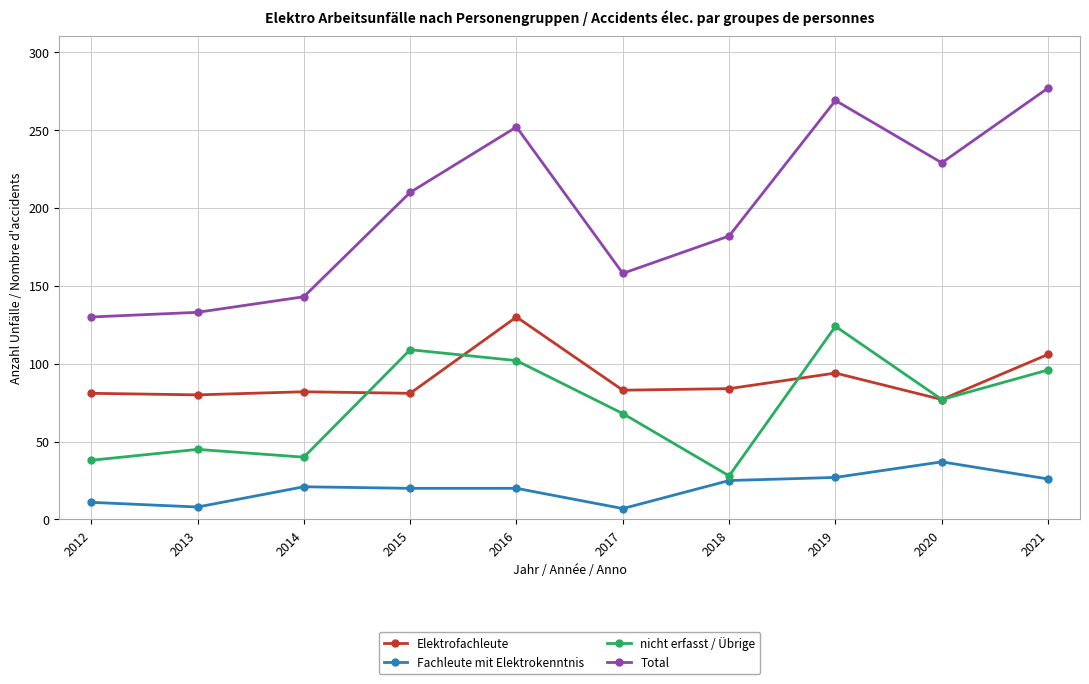

True or false: Total and Fachleute mit Elektrokenntnis cross at least once.

False